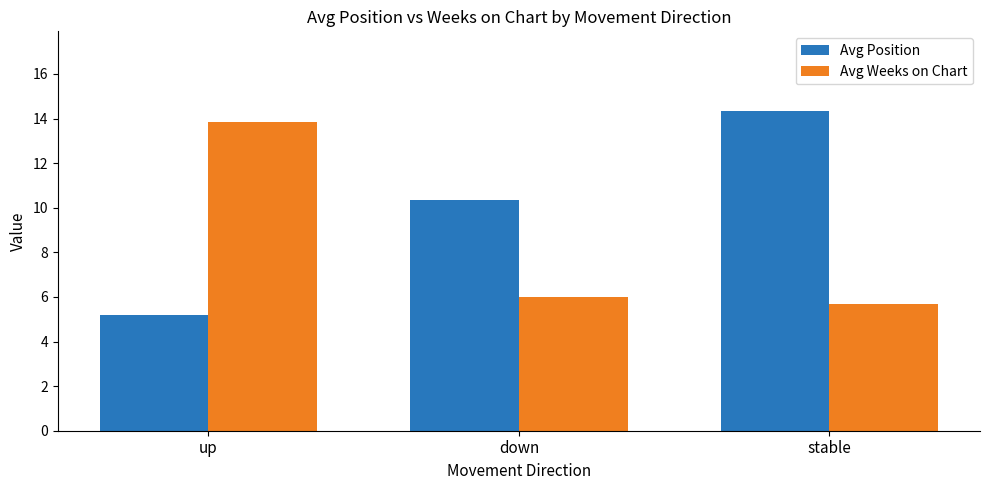

Does the chart contain any negative values?

No